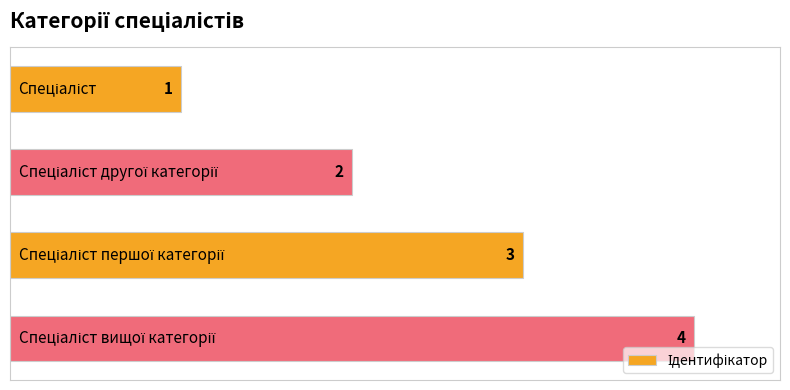

What is the value of the 2nd bar from the top?

2